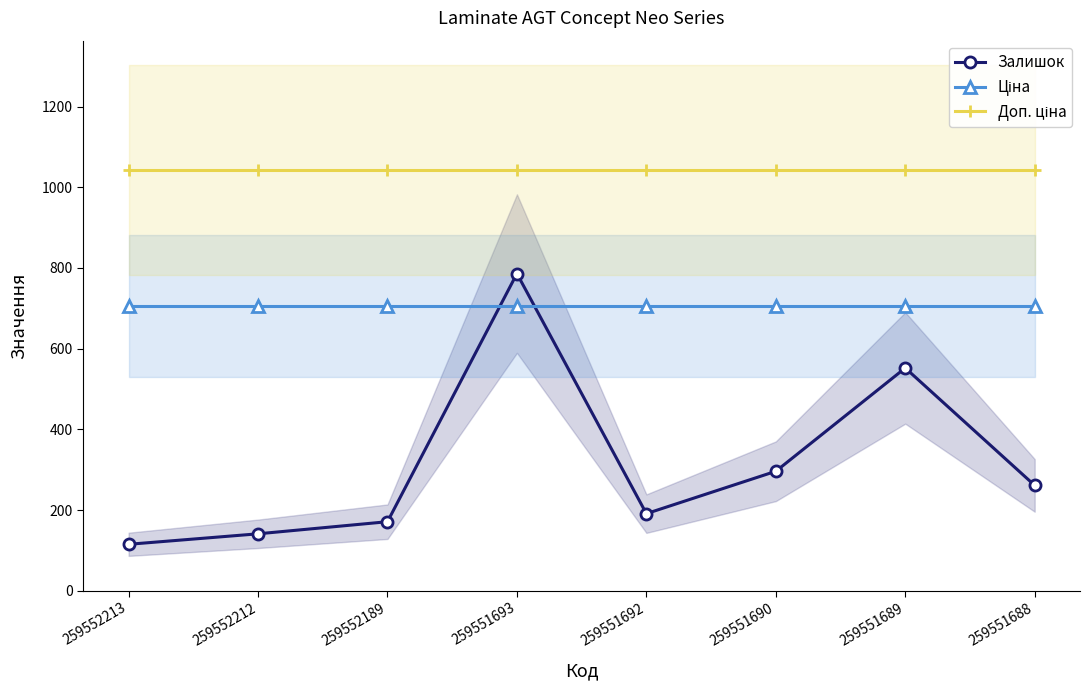

What are all the series names shown in the legend?

Залишок, Ціна, Доп. ціна